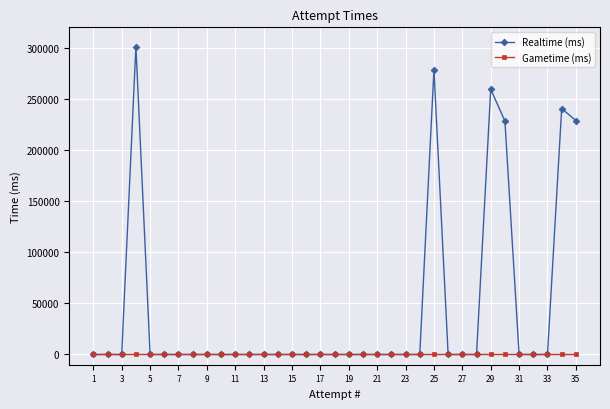

What is the maximum value shown in the chart?

301250